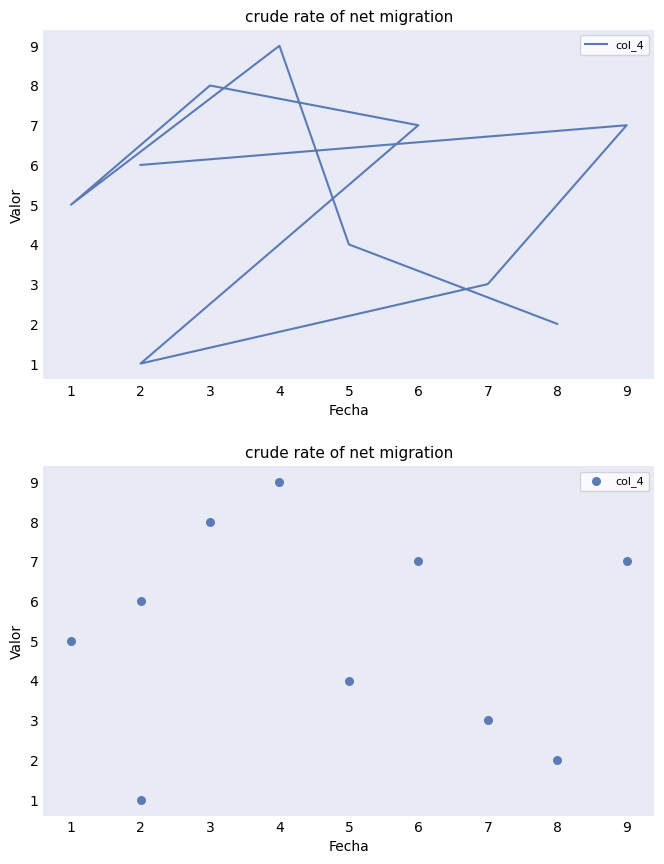

Approximately how many times larger is the value at 7 compared to 3?

0.4